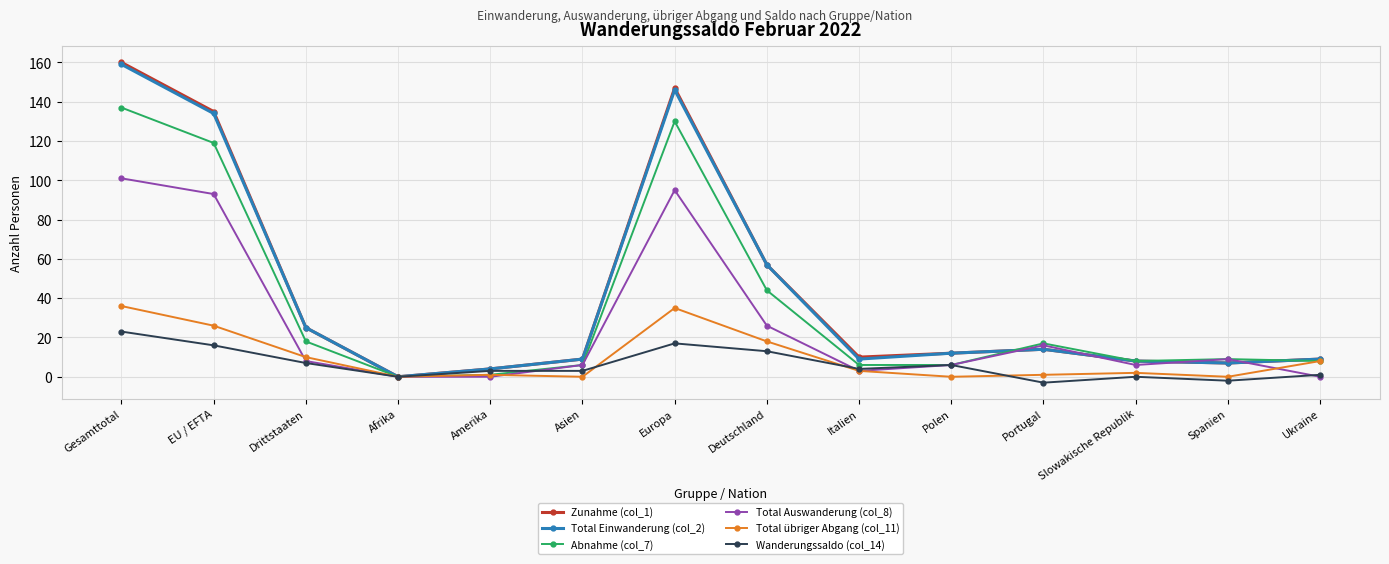

At which category does Abnahme (col_7) reach its first local peak?

Europa